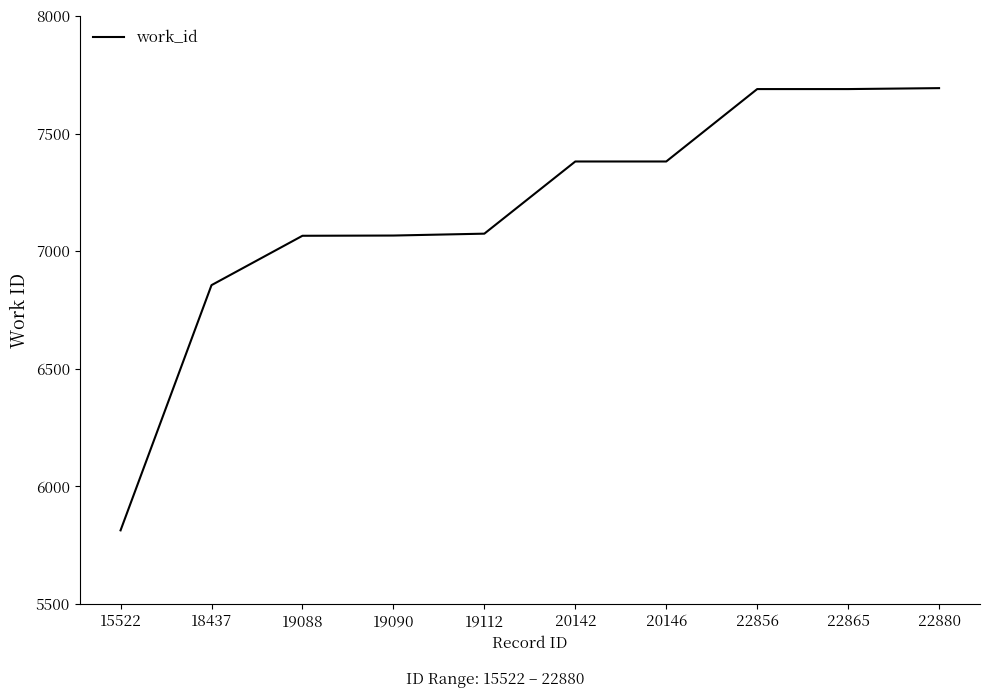

What is the change in value from 19112 to 22865?

+615